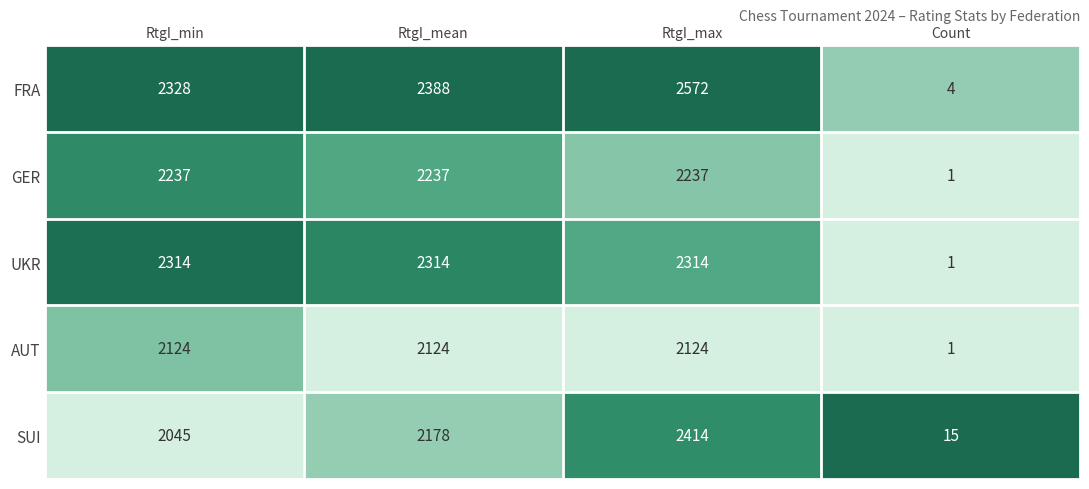

Which series has the widest spread of values?

FRA